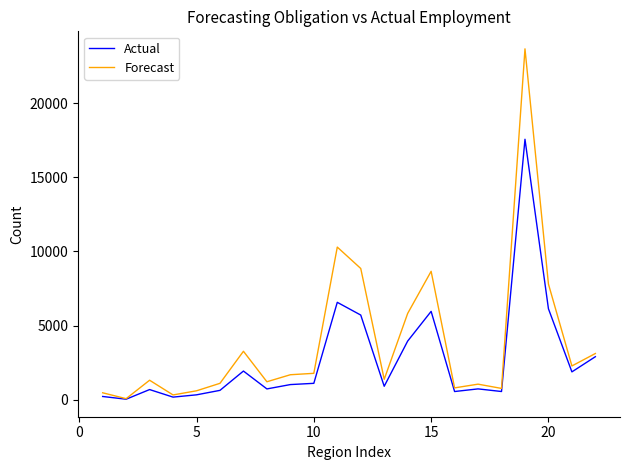

What is the greatest value displayed?

23669